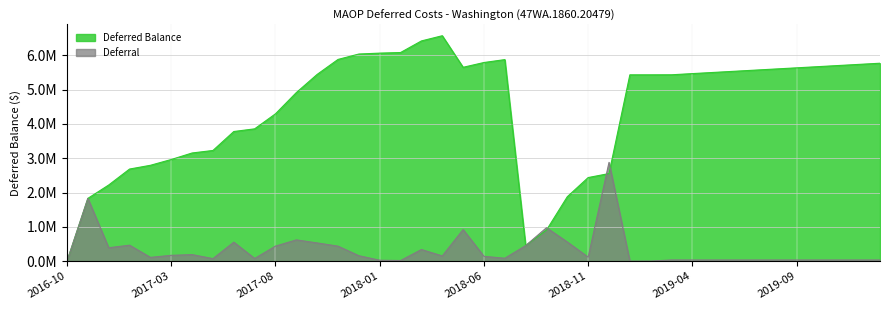

Count the number of categories in the chart.

40